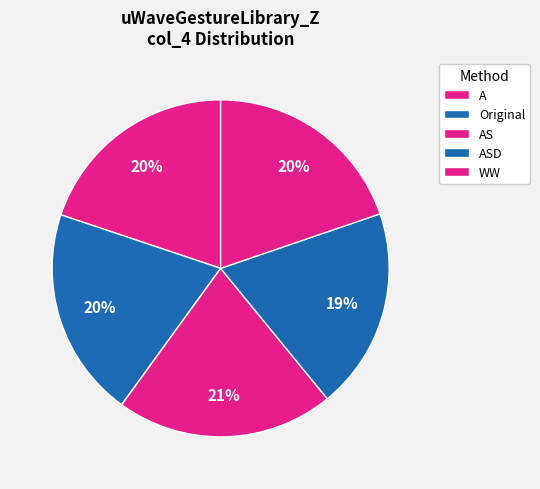

Does ASD account for over 50% of the chart?

No